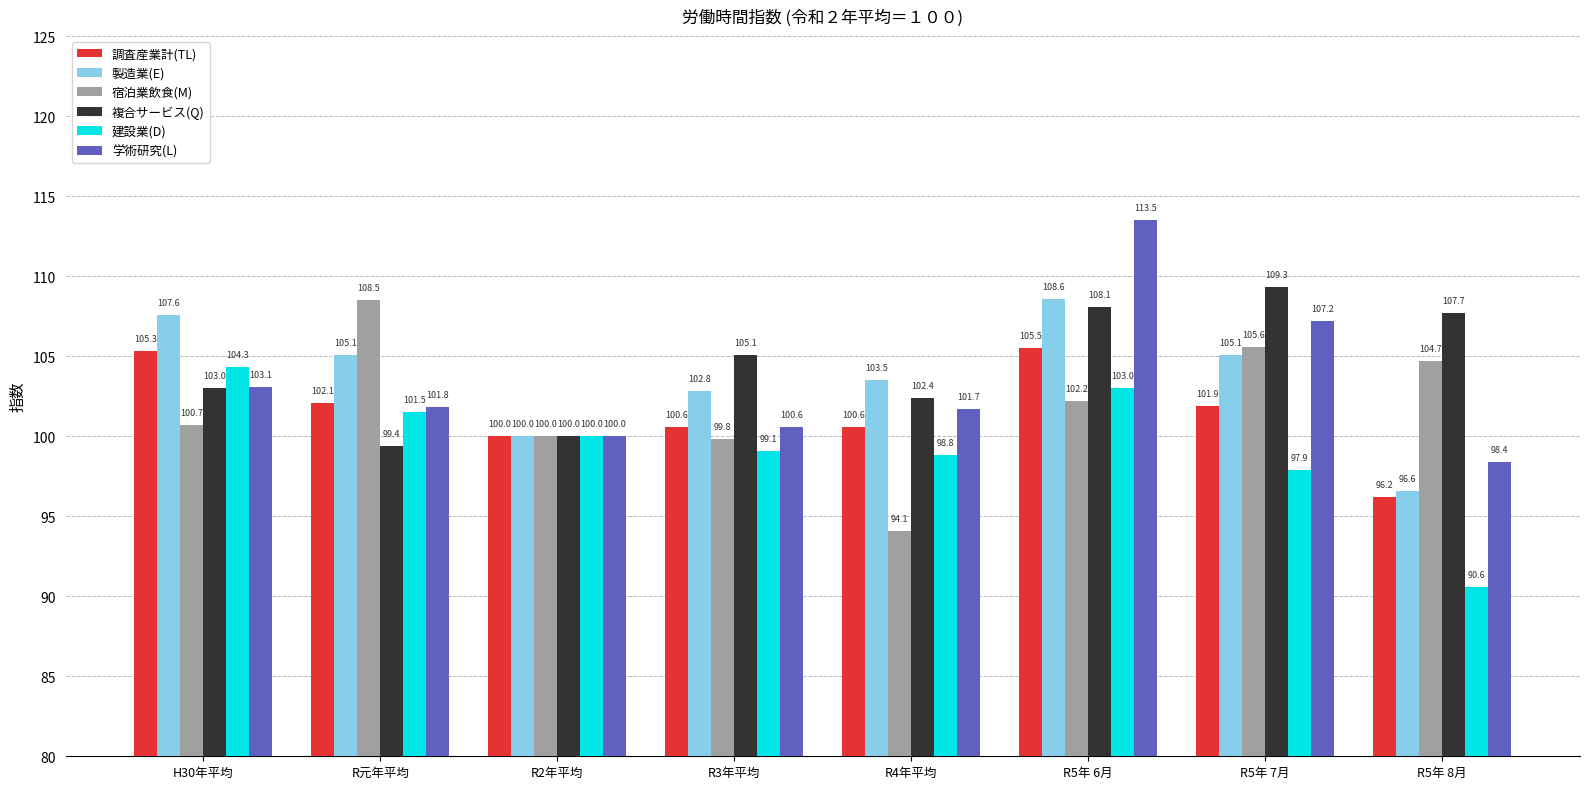

Which category has the lowest value across all series?

R5年 8月